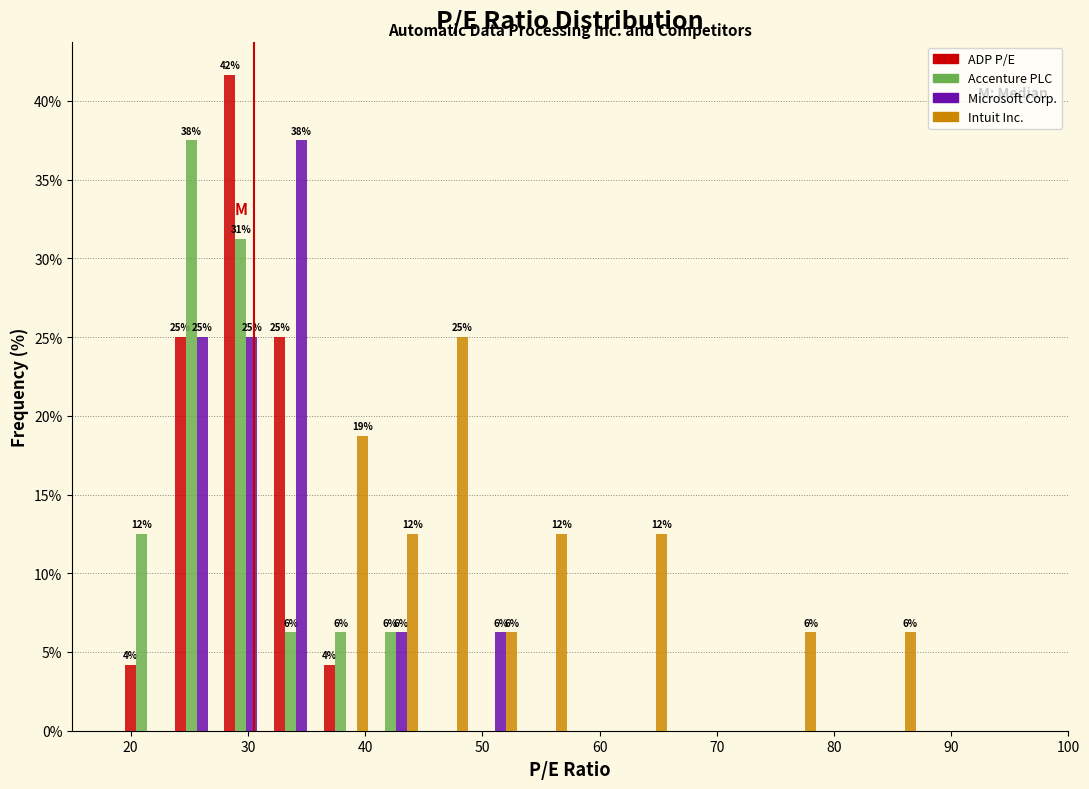

In the Intuit Inc. series, which range on the x-axis has the tallest bar?

45 to 49